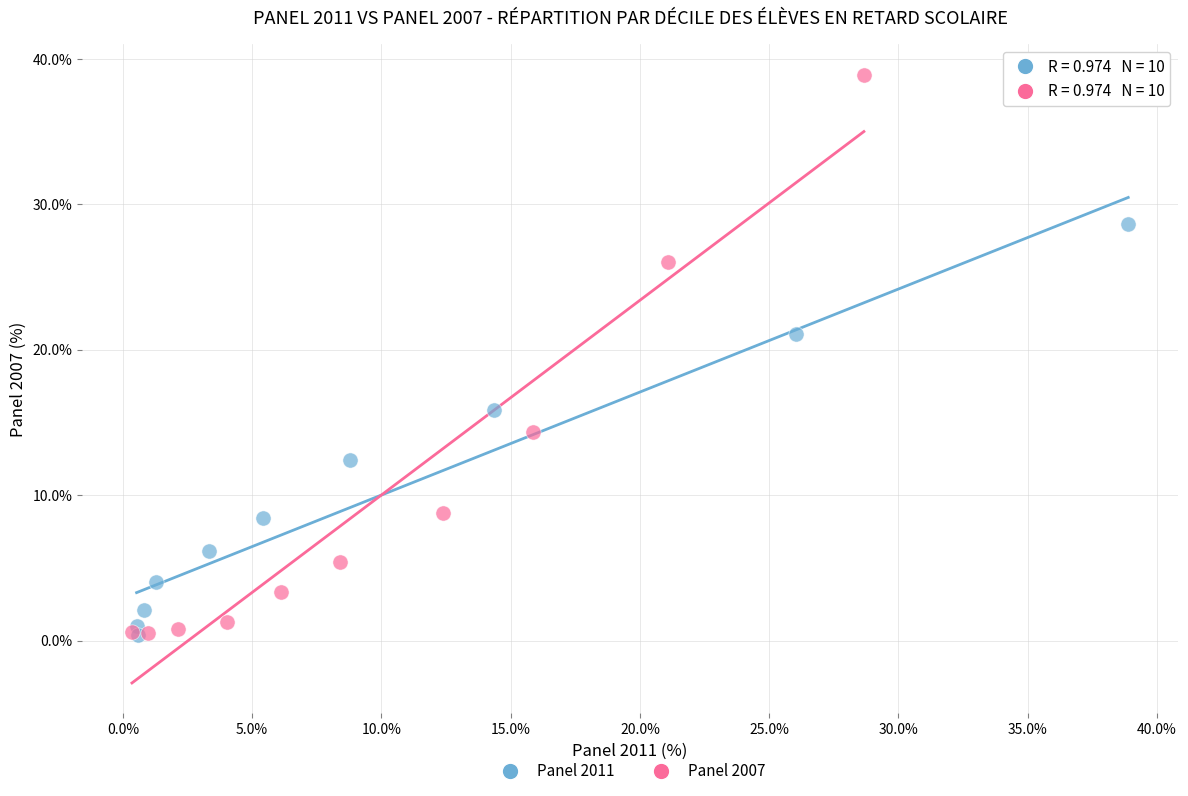

What are all the series names shown in the legend?

Panel 2011, Panel 2007